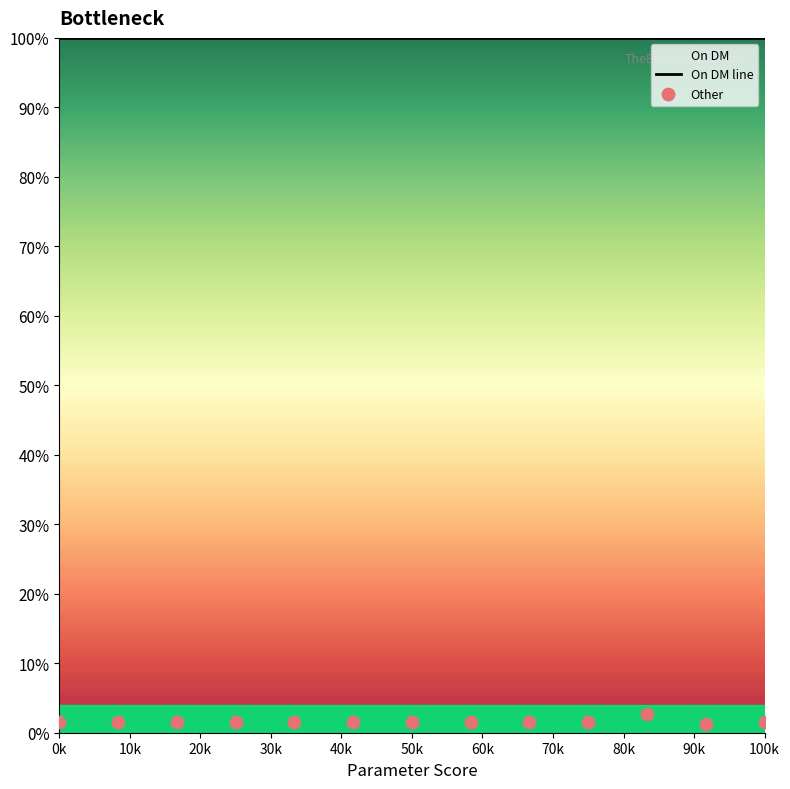

Which series has the widest spread of Y values?

Other